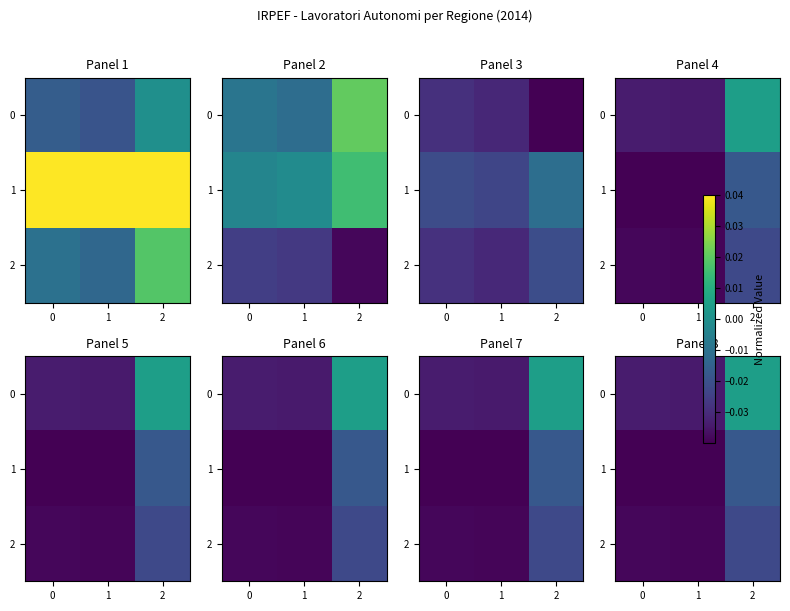

List the labels in order of 1 value, largest first.

2, 0, 1